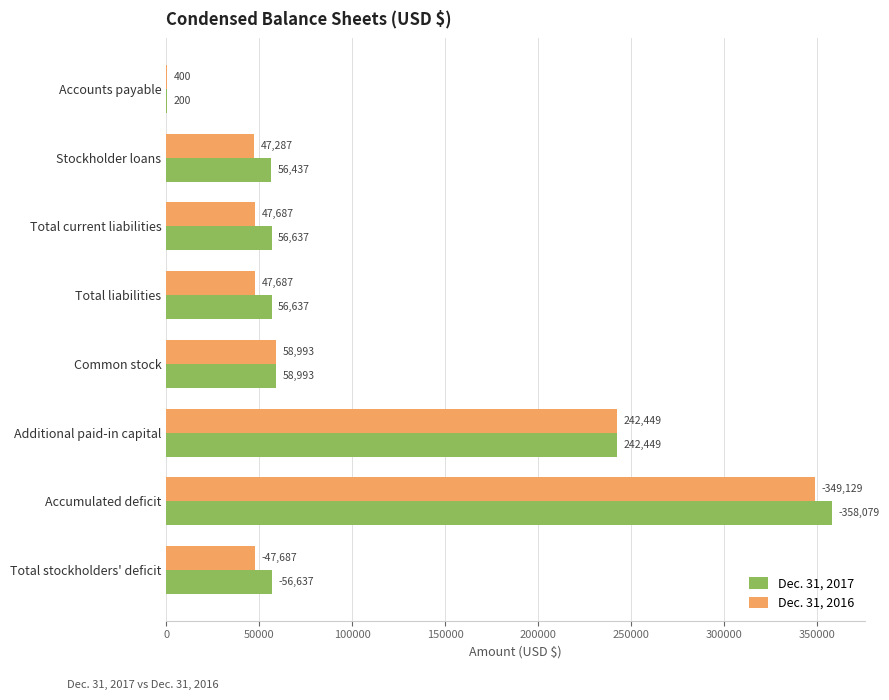

Which series has the widest spread of values?

Dec. 31, 2017